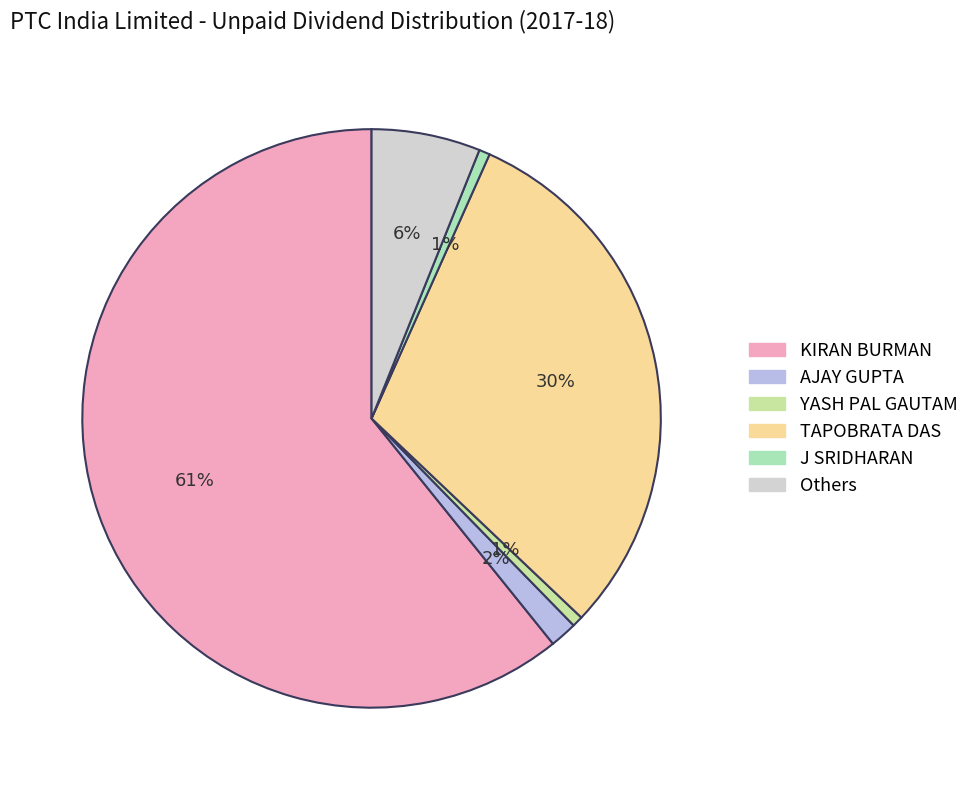

Is there a majority slice in this chart?

Yes